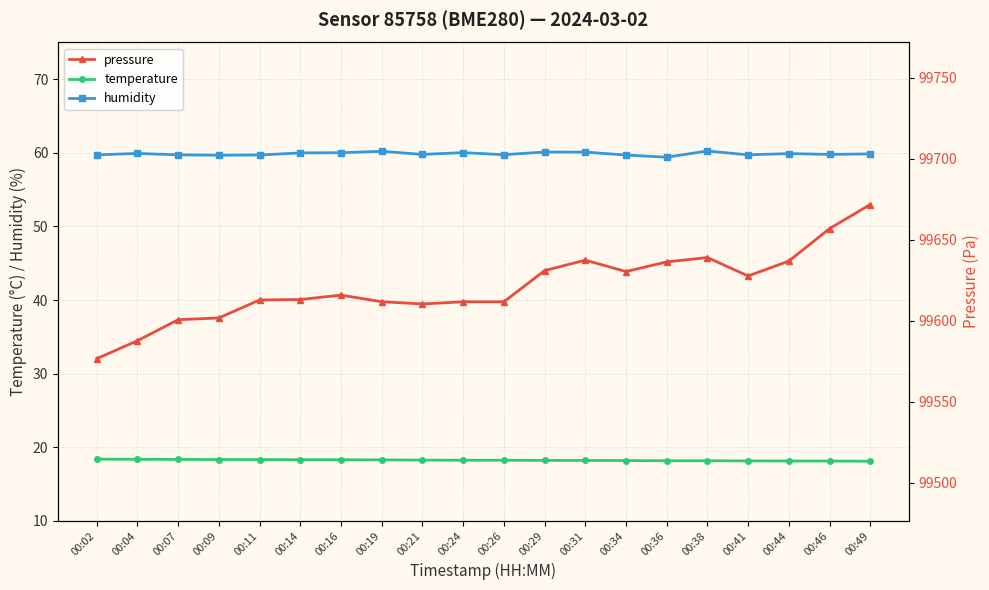

True or false: temperature and humidity intersect in this chart.

False